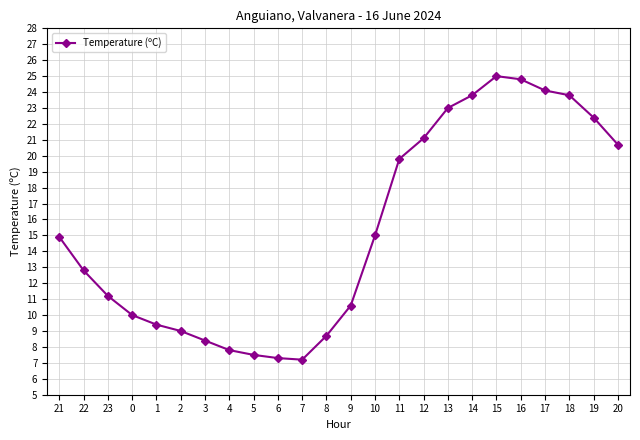

What is the change in value from 13 to 14?

+0.8